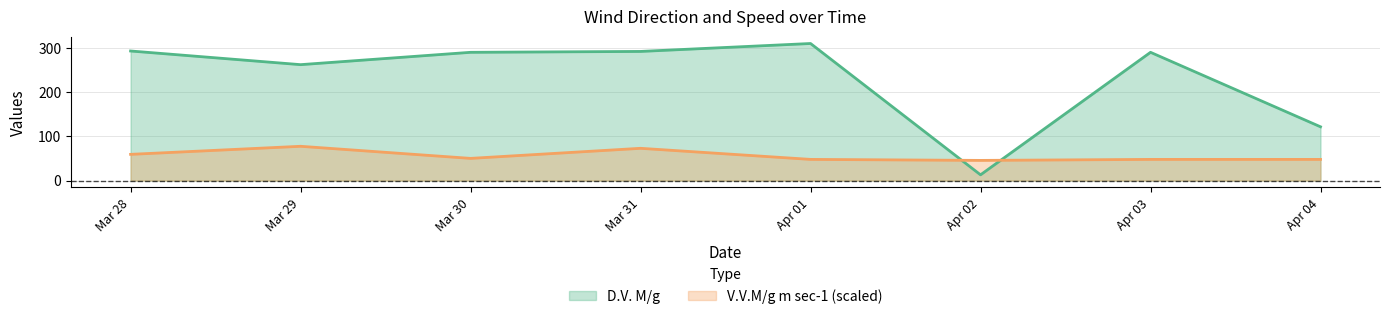

True or false: D.V. M/g and V.V.M/g m sec-1 (scaled) cross at least once.

True